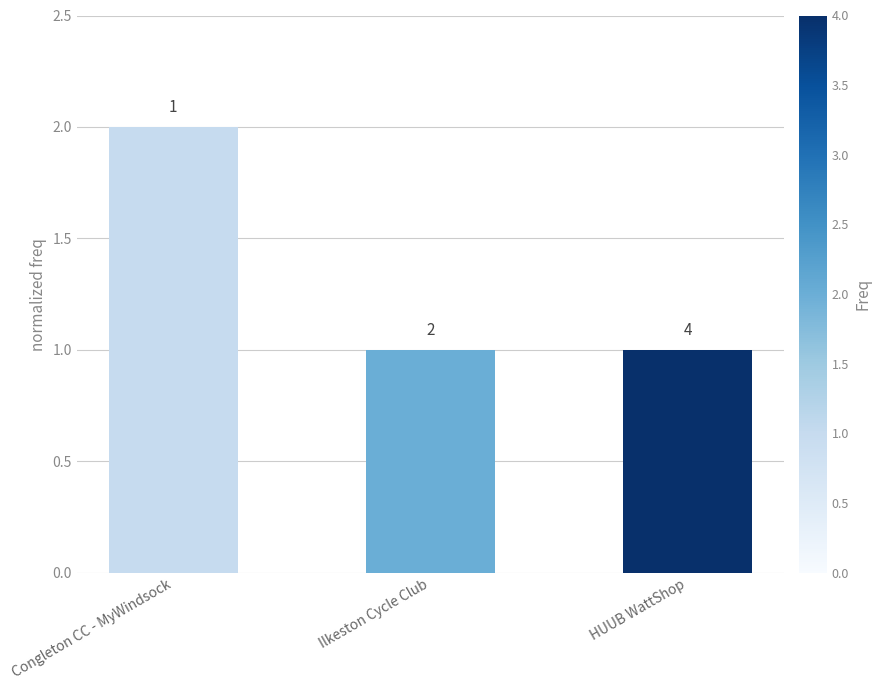

Reading left to right, extract all data points from this chart.

2	1	1